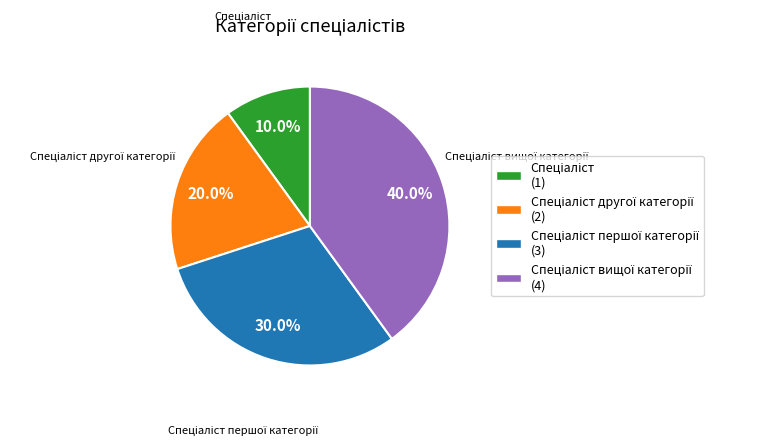

Is there a majority slice in this chart?

No